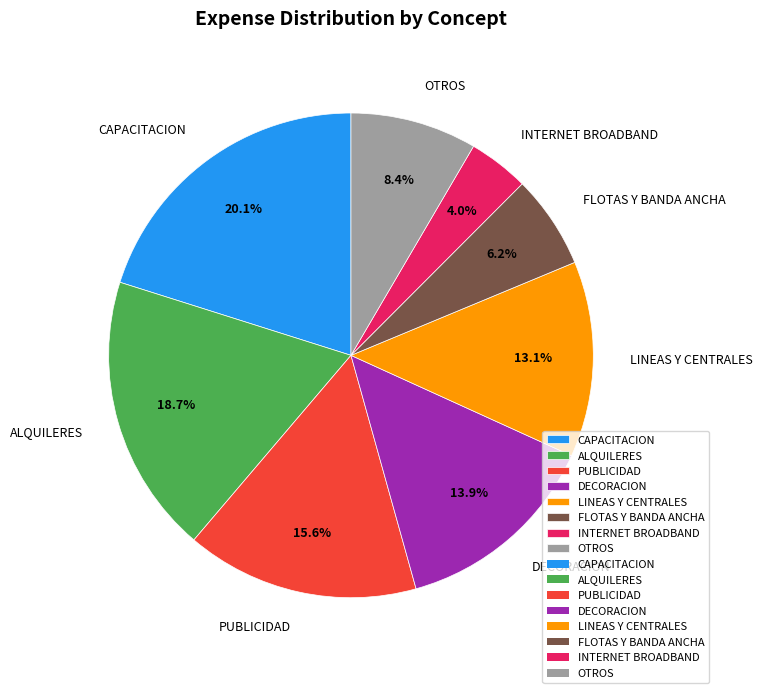

Between LINEAS Y CENTRALES and CAPACITACION, which is larger?

CAPACITACION